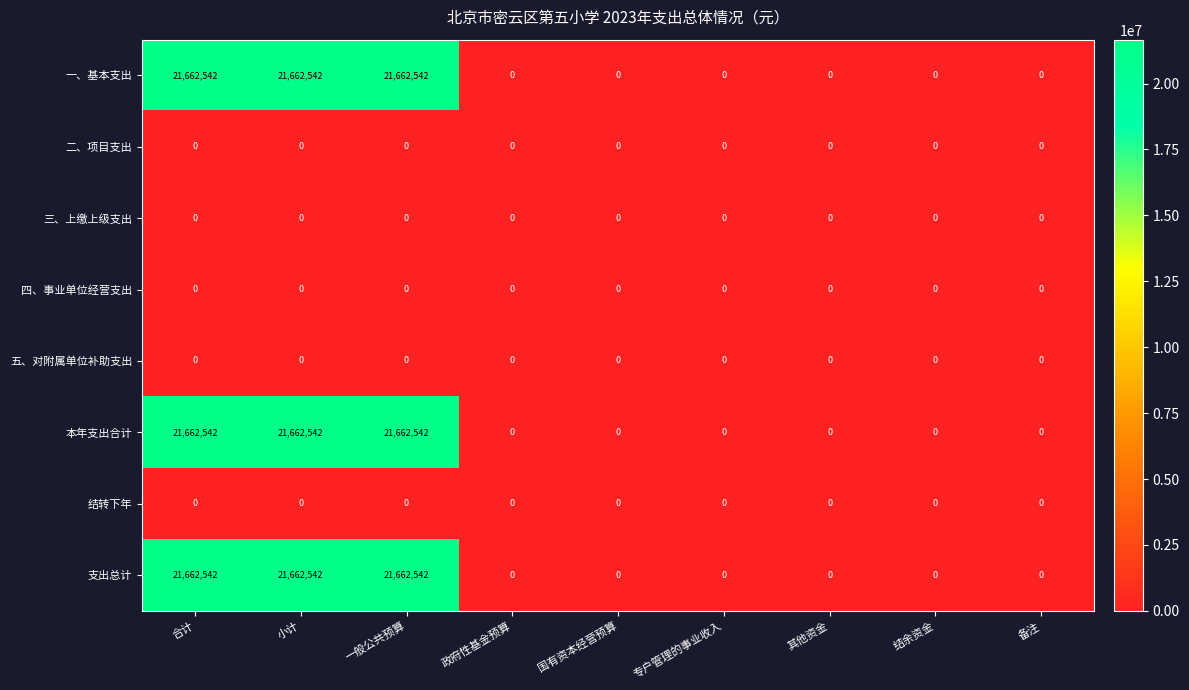

The value of 结转下年 at 备注 is 0. True or false?

True